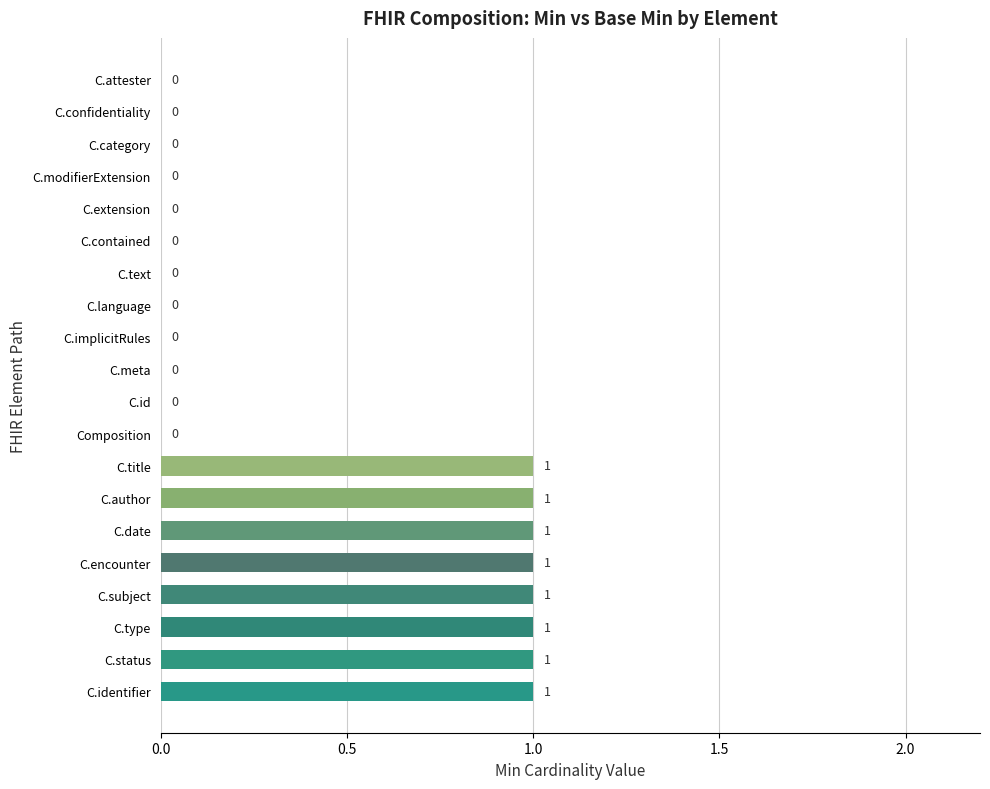

Reading bottom to top, transcribe all the data shown in this chart.

C.identifier=1	C.status=1	C.type=1	C.subject=1	C.encounter=1	C.date=1	C.author=1	C.title=1	Composition=0	C.id=0	C.meta=0	C.implicitRules=0	C.language=0	C.text=0	C.contained=0	C.extension=0	C.modifierExtension=0	C.category=0	C.confidentiality=0	C.attester=0